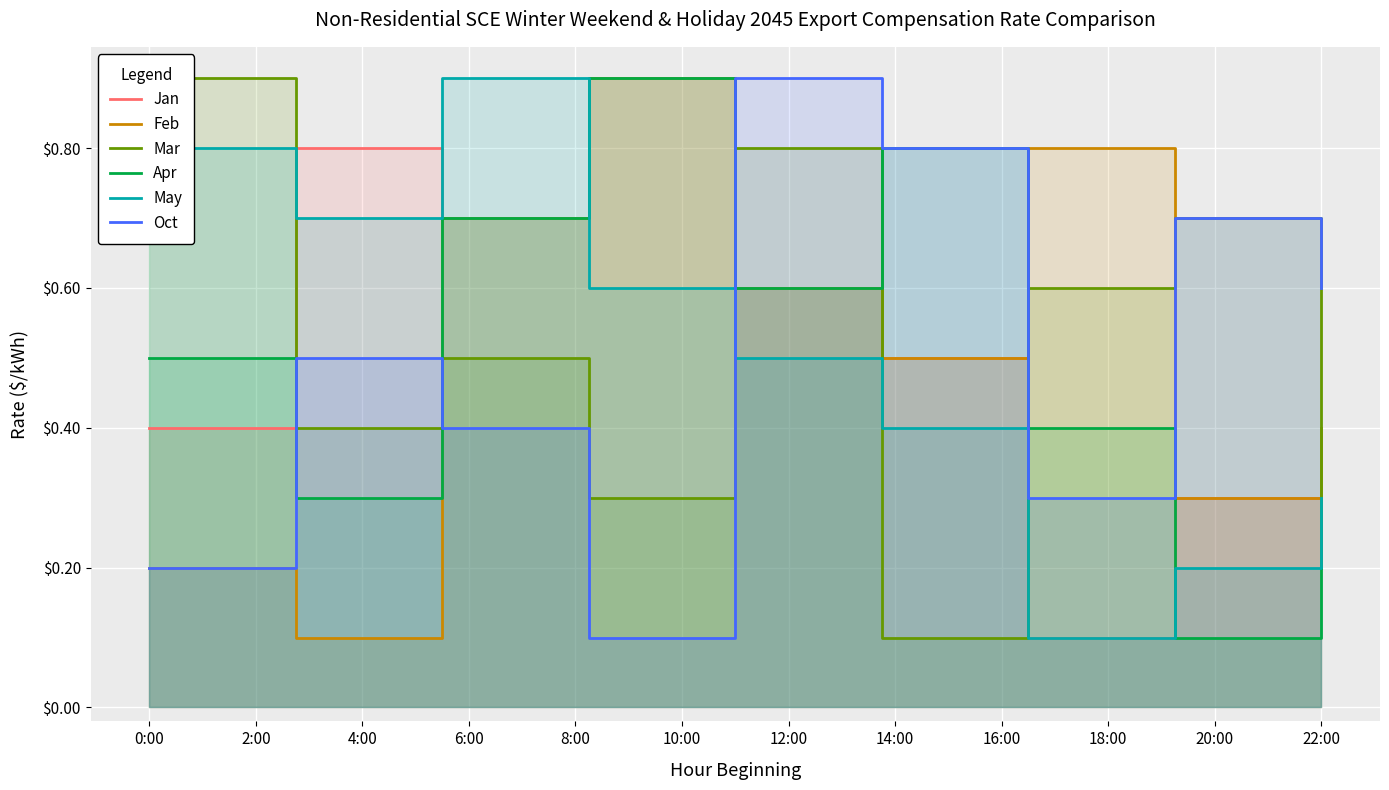

Reading left to right, transcribe all the data shown in this chart.

Jan: 0.4	0.8	0.7	0.9	0.6	0.5	0.1	0.3	0.2
Feb: 0.2	0.1	0.7	0.9	0.6	0.5	0.8	0.3	0.4
Mar: 0.9	0.4	0.5	0.3	0.8	0.1	0.6	0.7	0.2
Apr: 0.5	0.3	0.7	0.9	0.6	0.8	0.4	0.1	0.2
May: 0.8	0.7	0.9	0.6	0.5	0.4	0.1	0.2	0.3
Oct: 0.2	0.5	0.4	0.1	0.9	0.8	0.3	0.7	0.6